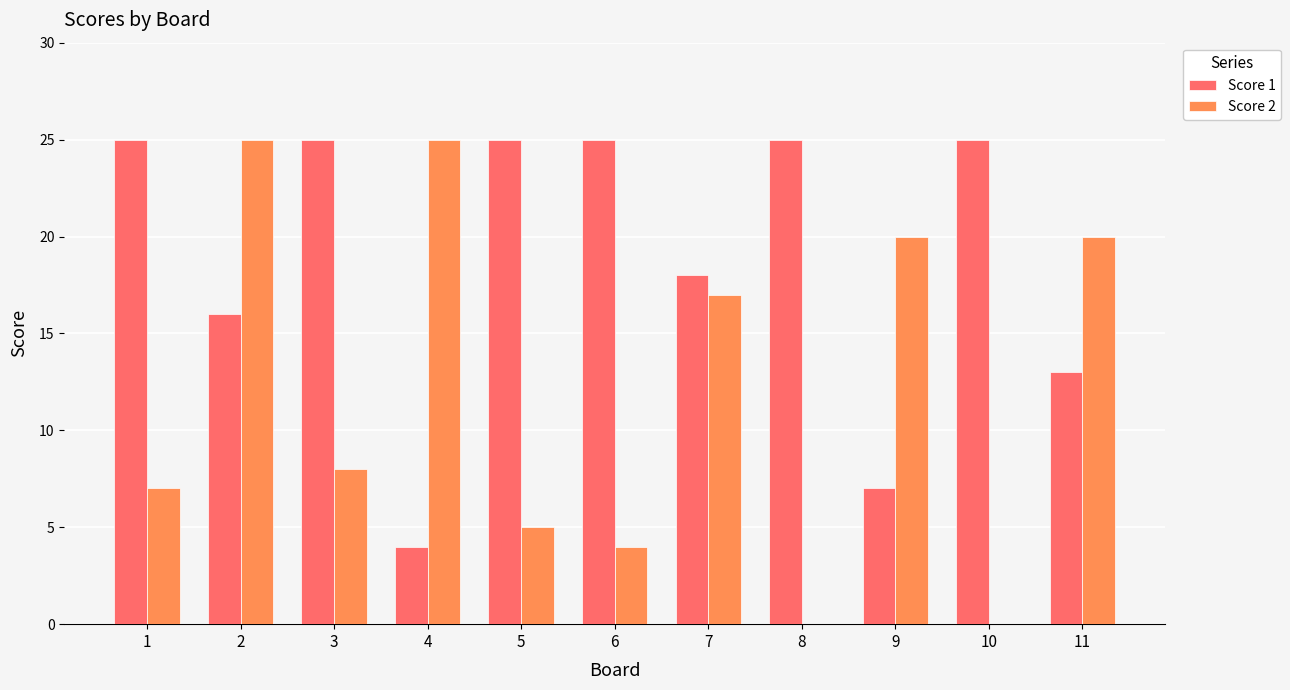

Count the number of data series in this chart.

2